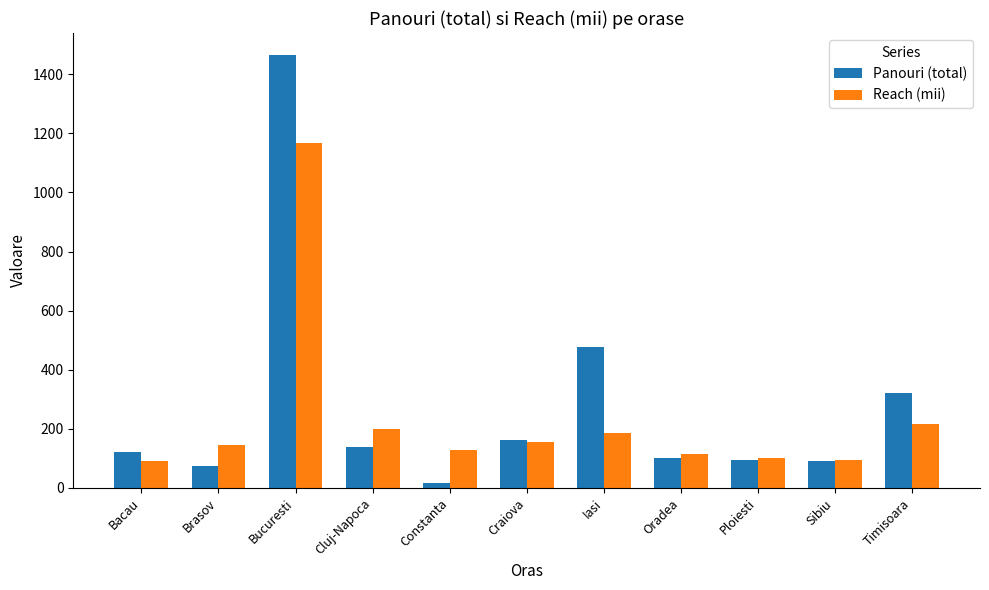

What is the difference between the second highest and minimum values in the Reach (mii) series?

123